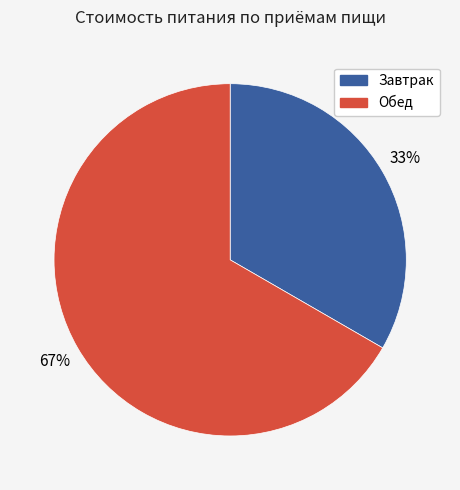

What is the ratio of the value at Обед to the value at Завтрак?

2.0